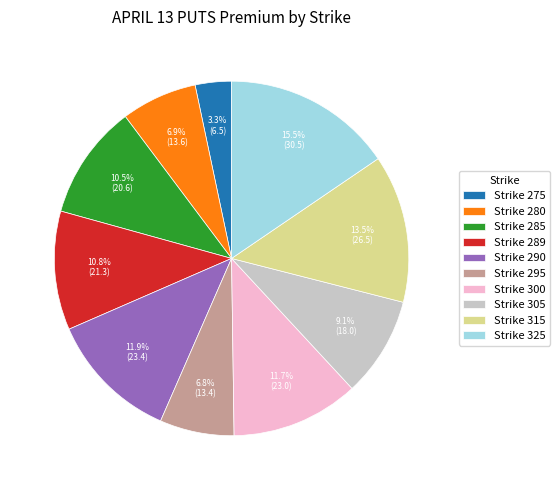

Does any single category account for the majority?

No